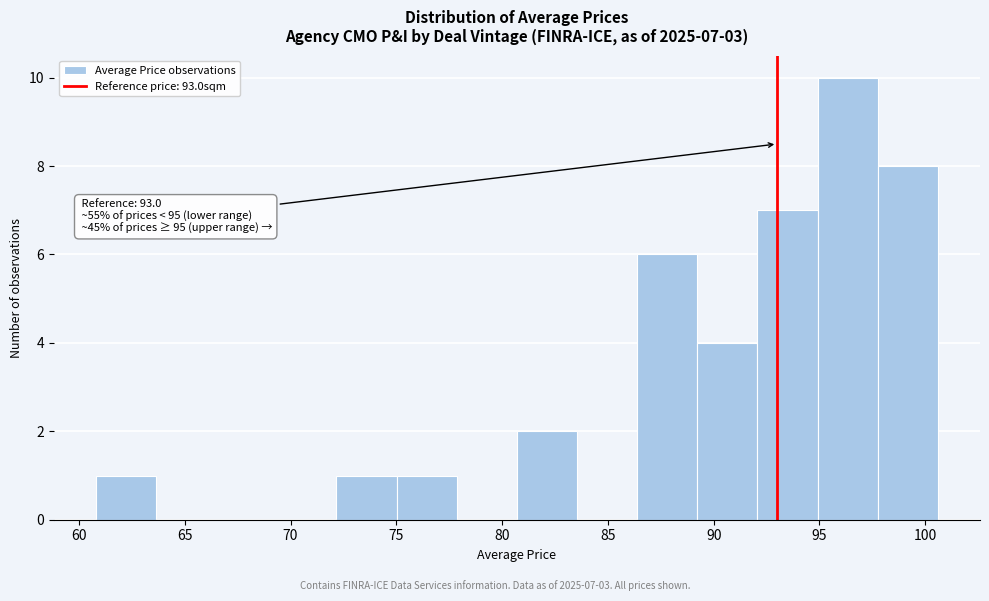

Over which range of the x-axis is the bar tallest?

95.0 to 98.0